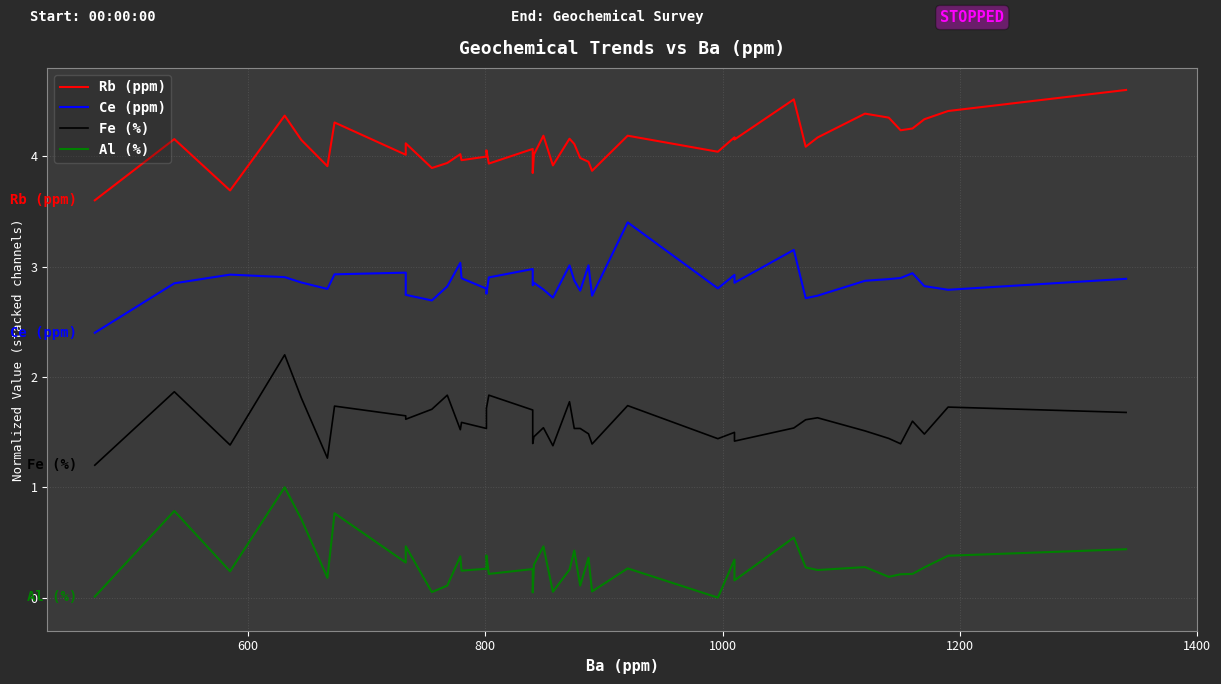

How many positive values does the Al (%) series have?

39